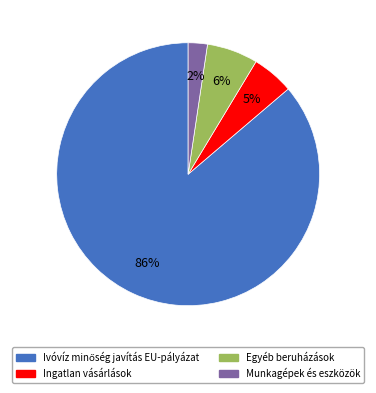

Is there any slice that represents more than half of the pie?

Yes